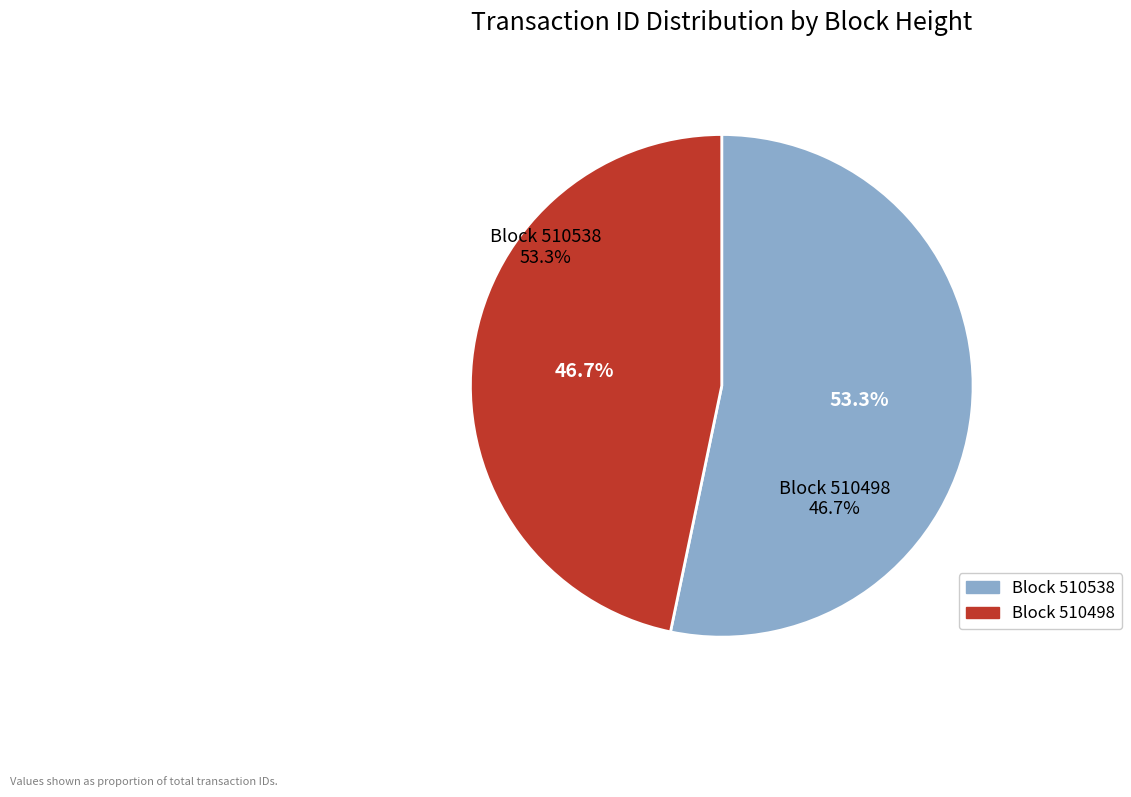

What percentage is NOT represented by 510498?

53.3%